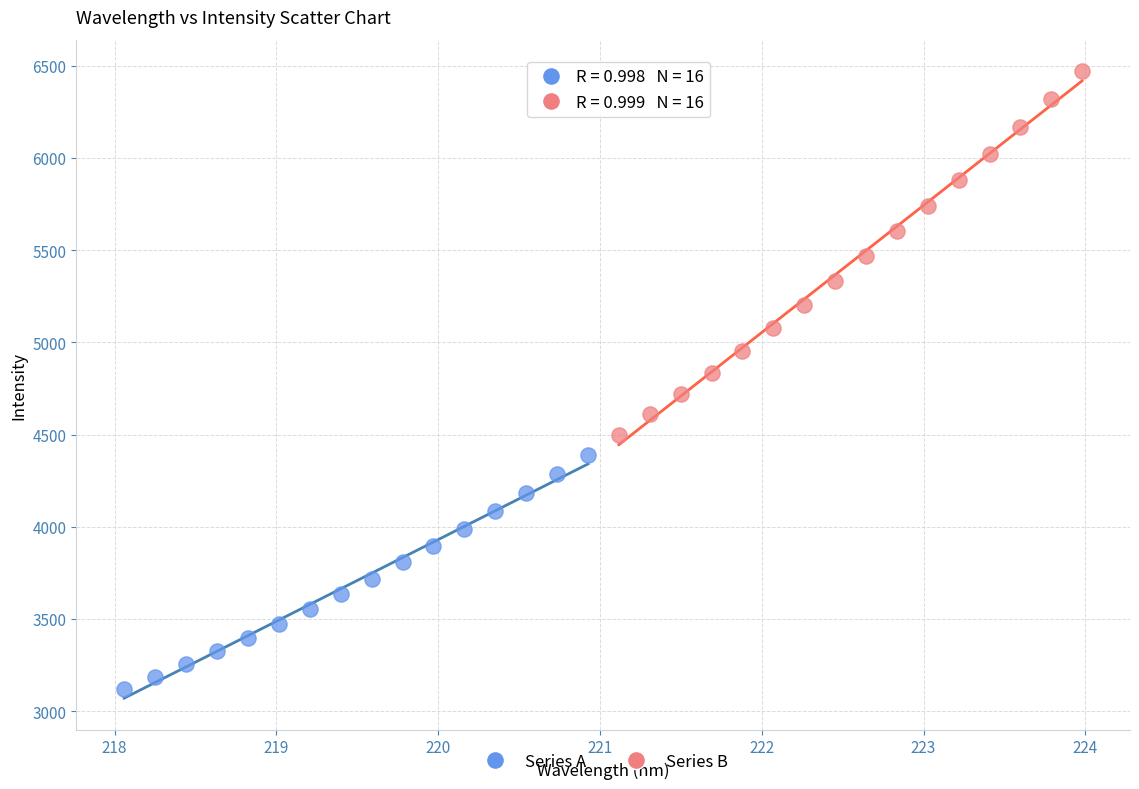

Which series contains the lowest Y value?

Series A